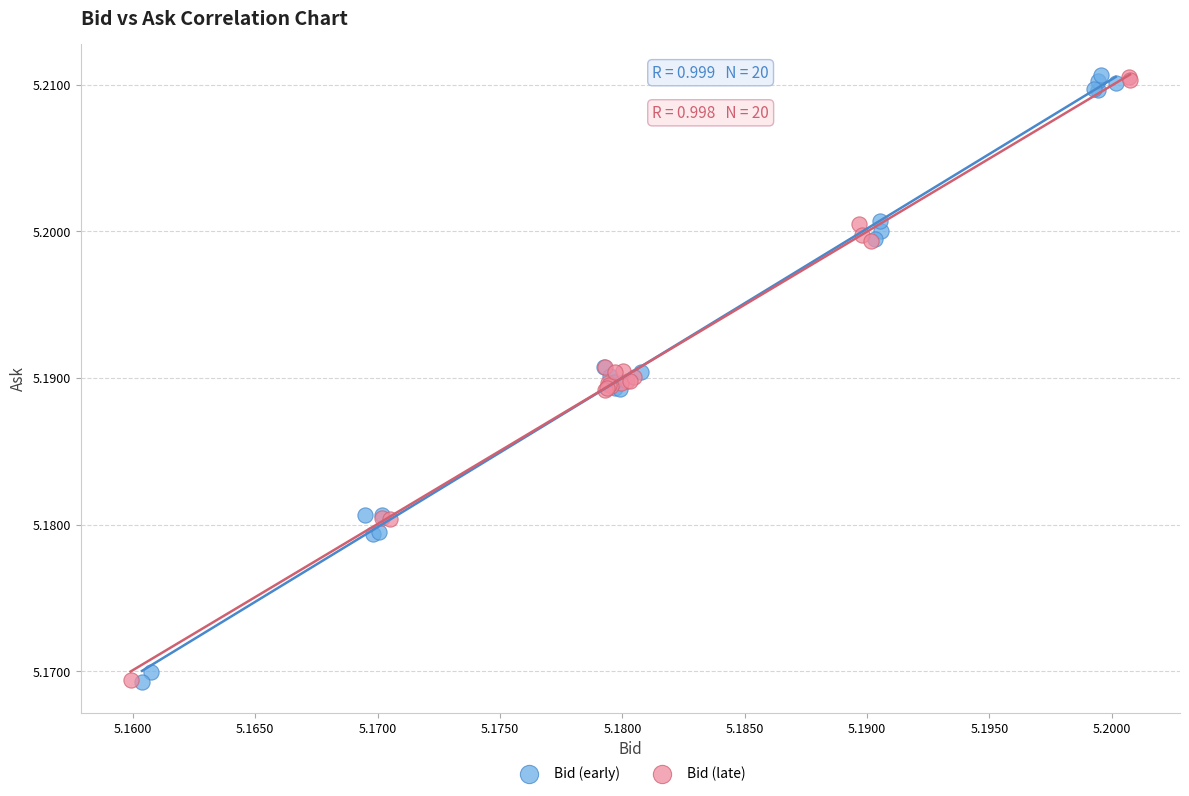

What are all the series names shown in the legend?

Bid (early), Bid (late)